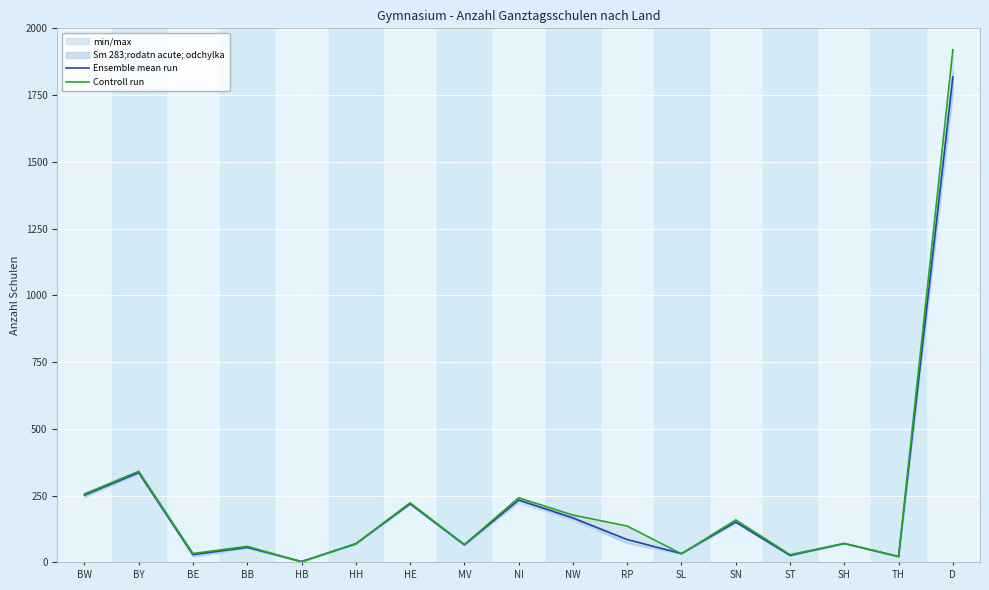

At which label does Ensemble mean run first exceed 70?

BW